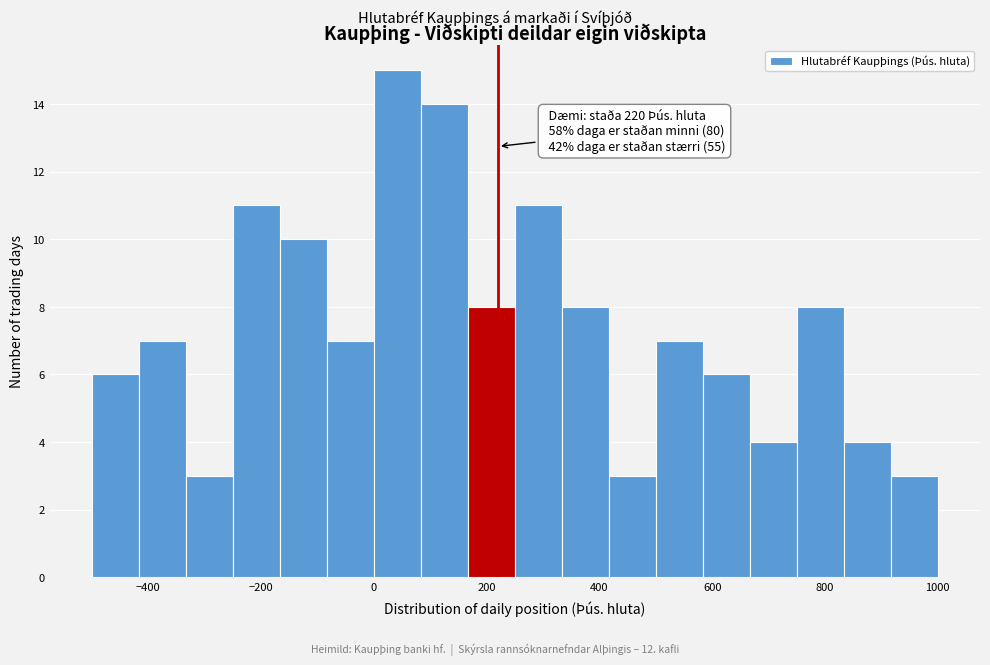

Which range on the x-axis has the tallest bar?

0 to 80